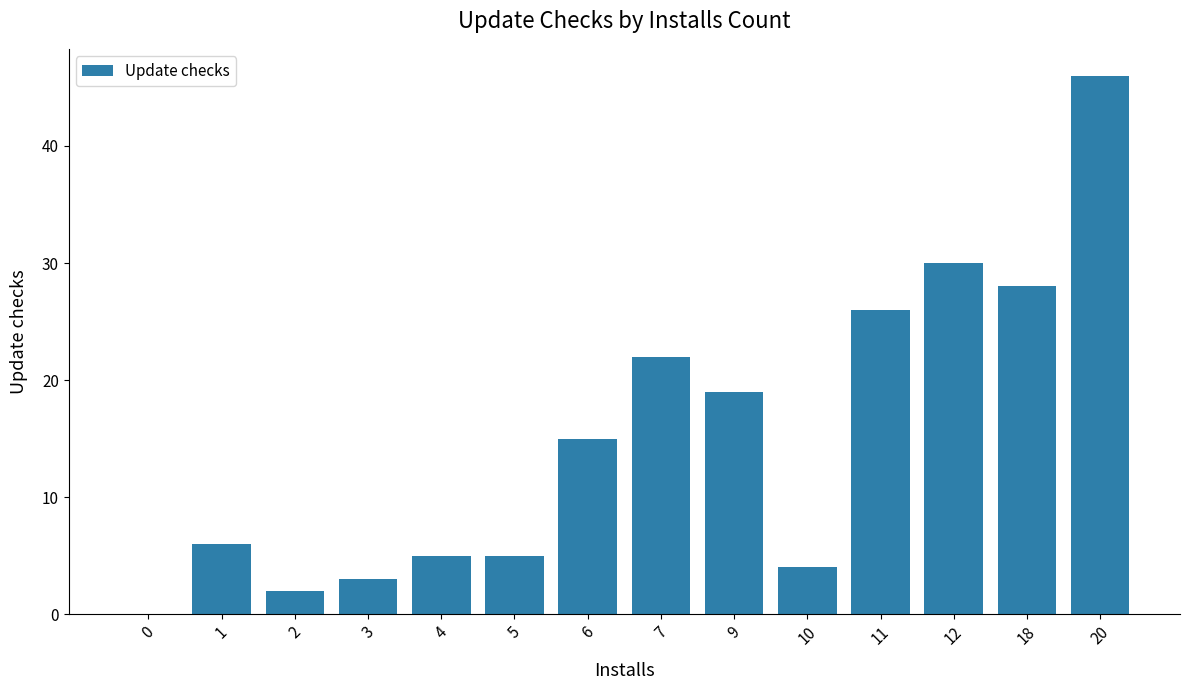

The chart shows a value of 28 at 0. True or false?

False